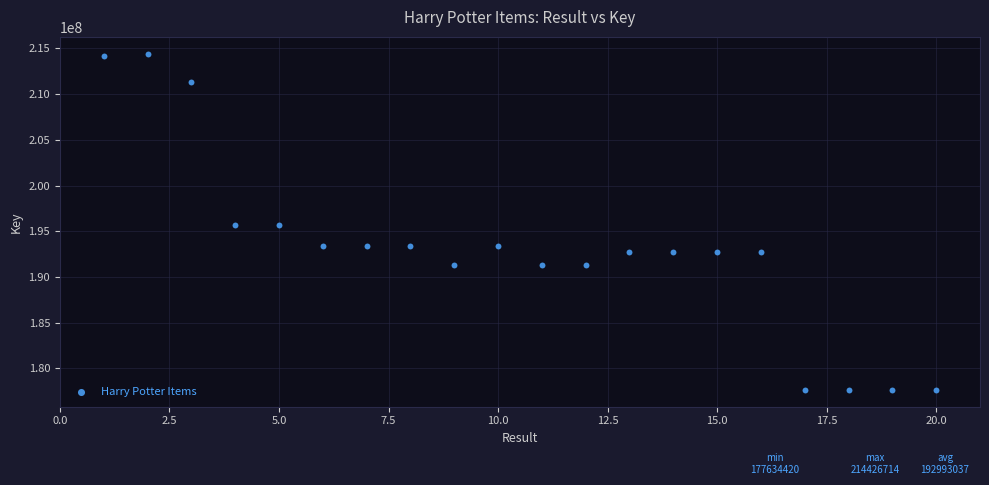

What is the range of Y values (max minus min)?

36792294